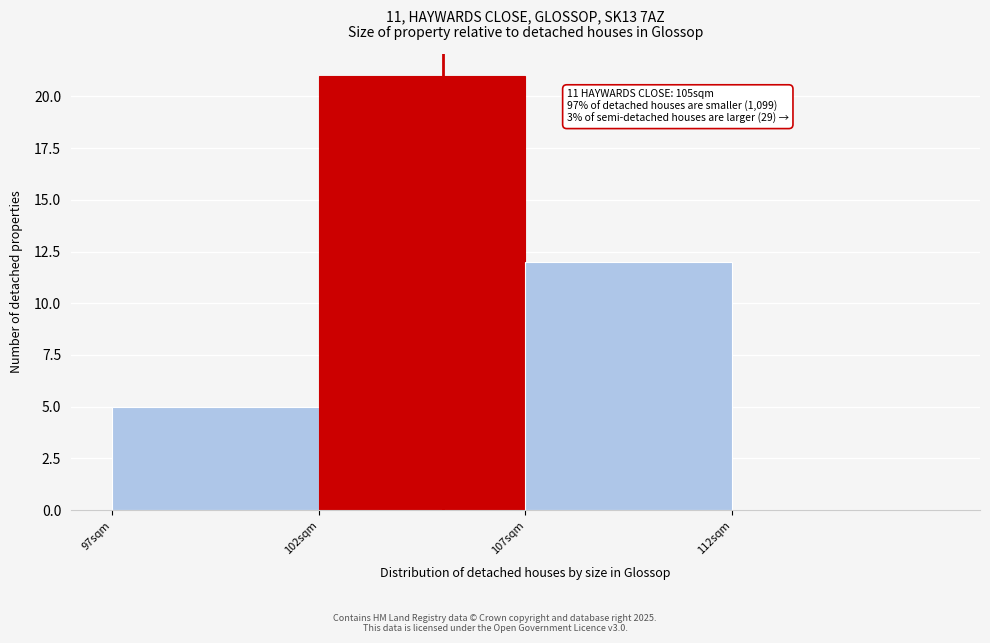

Reading left to right, extract all data points from this chart.

97sqm=5	102sqm=21	107sqm=12	112sqm=0